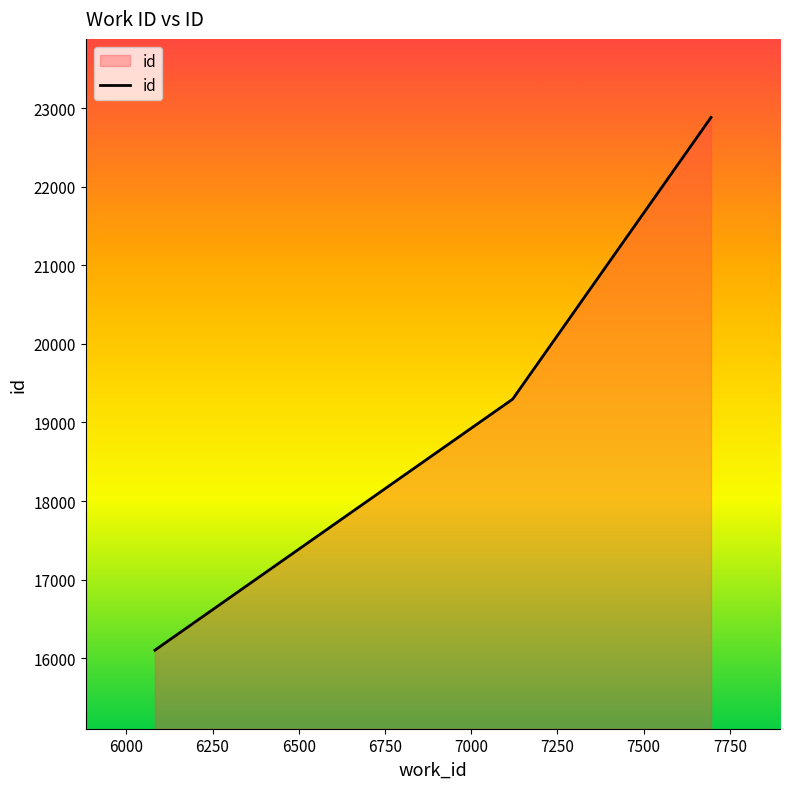

Count the values in the range 16101 to 22884.

3